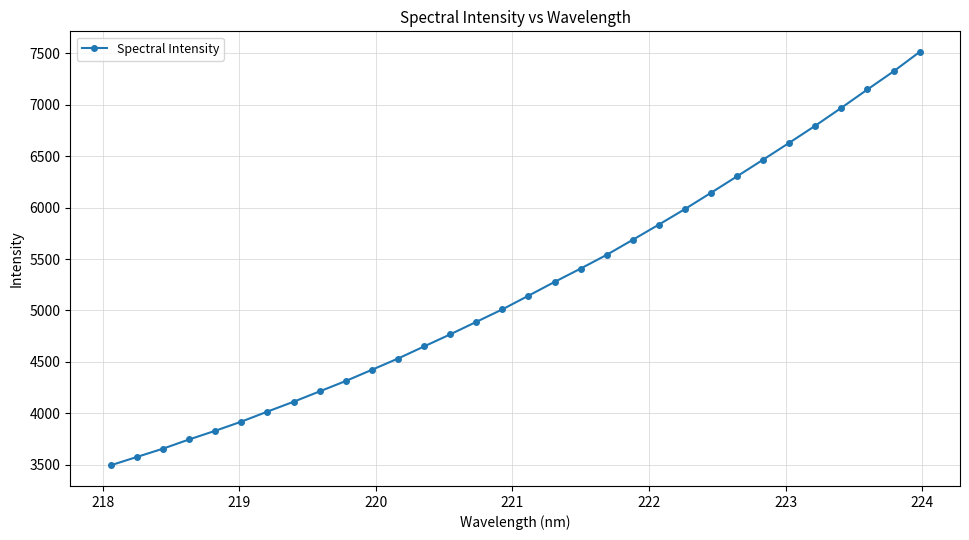

What is the value of the 31st point from the left?

7322.5